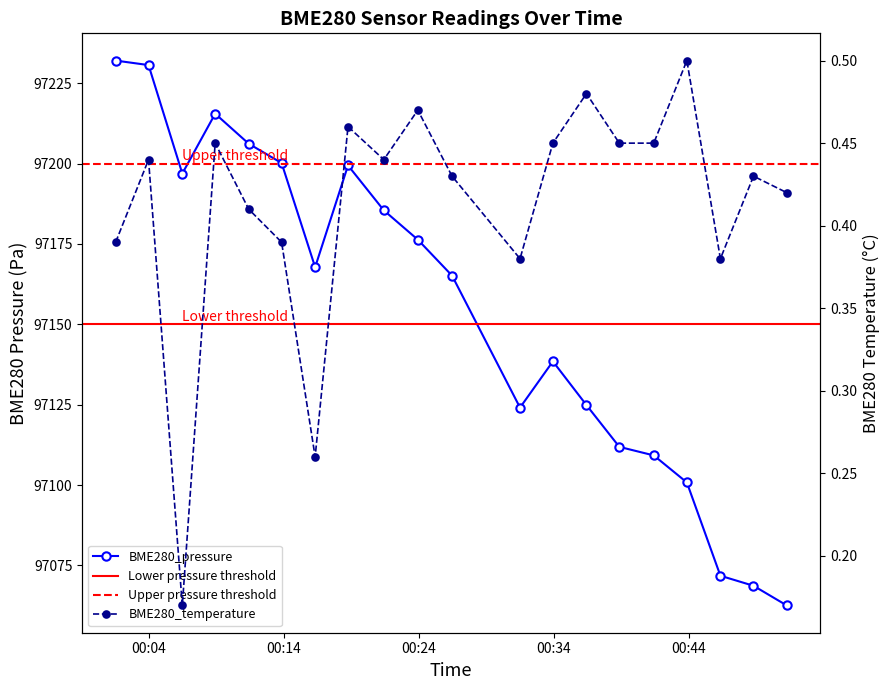

True or false: BME280_pressure and BME280_temperature intersect in this chart.

False